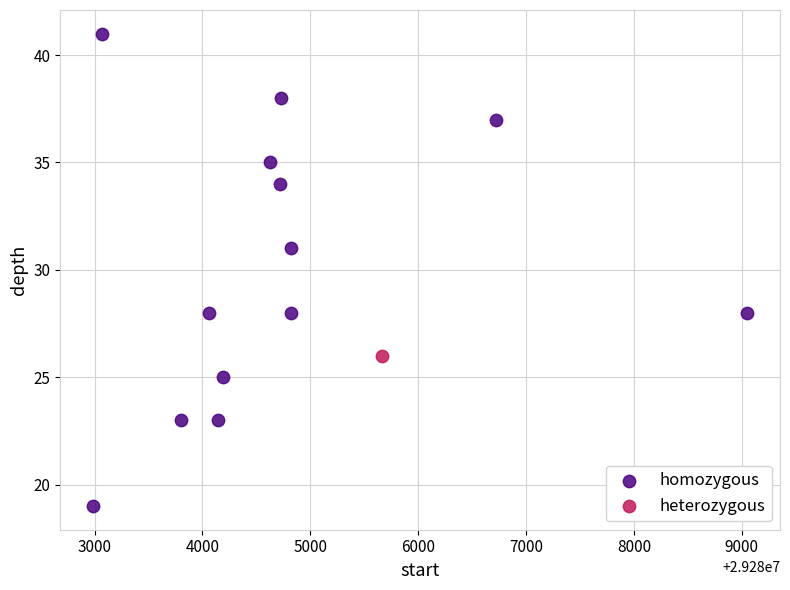

What are all the series names shown in the legend?

homozygous, heterozygous